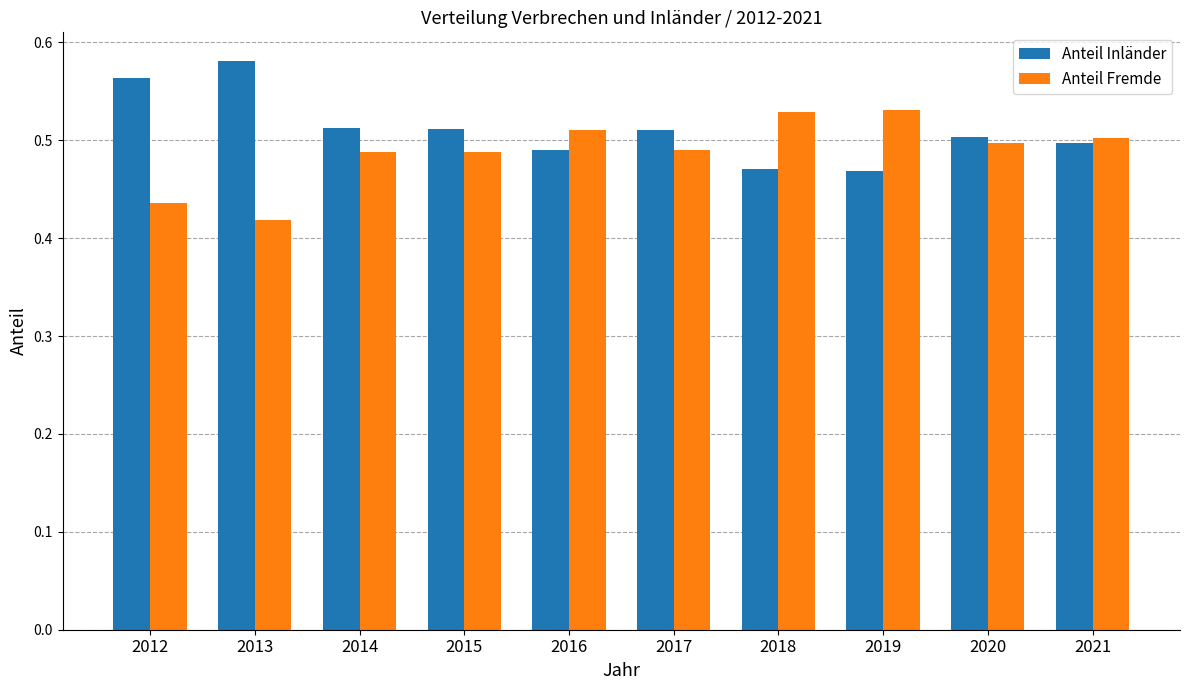

Which category has the highest value in the Anteil Inländer series?

2013